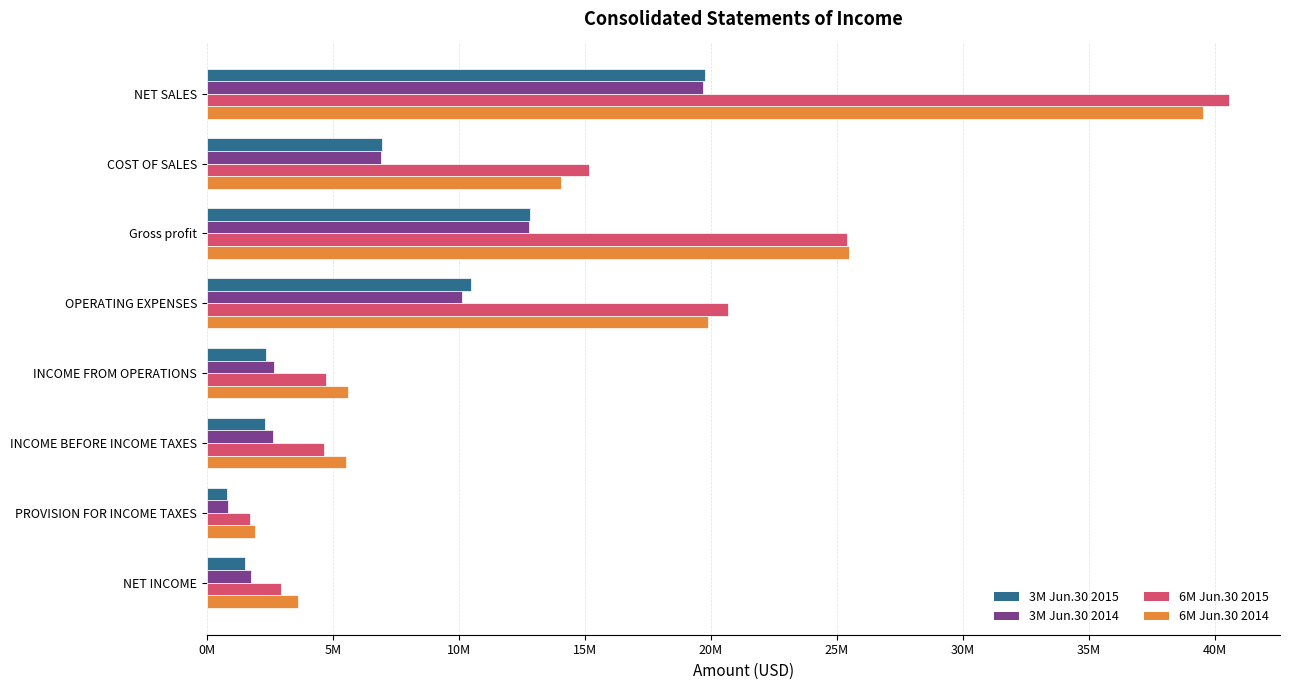

What are all the series names shown in the legend?

3M Jun.30 2015, 3M Jun.30 2014, 6M Jun.30 2015, 6M Jun.30 2014